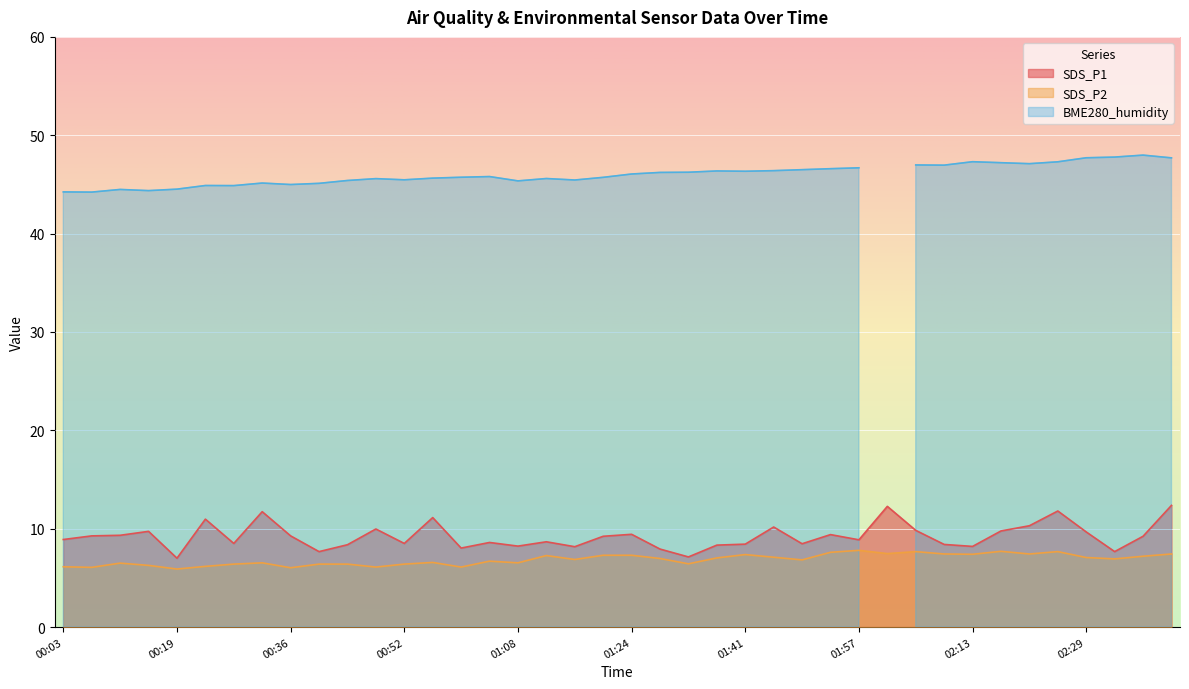

At which label does SDS_P1 first exceed 9?

00:07